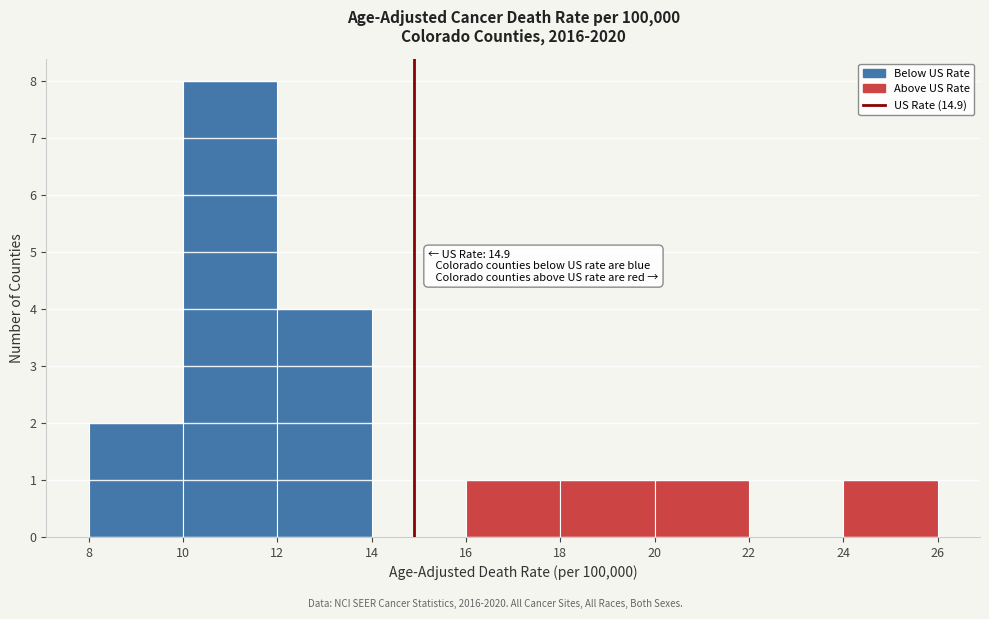

Which range on the x-axis has the tallest bar?

10 to 12